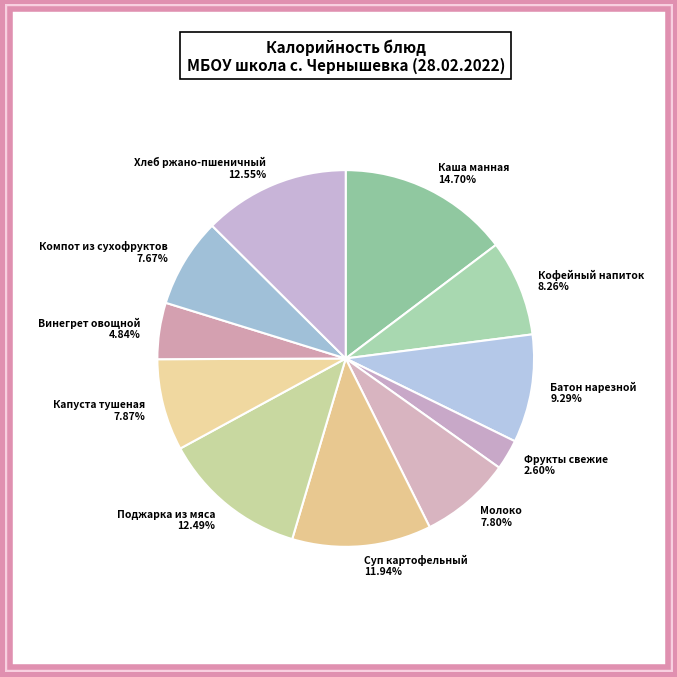

How many segments does this pie chart have?

11